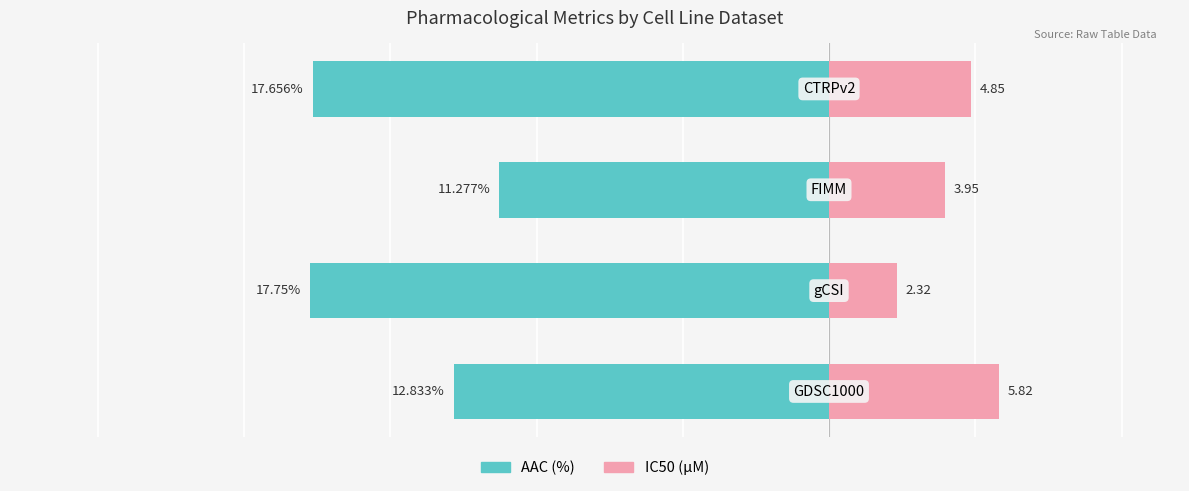

Between 0 and 2, which series saw the biggest shift?

IC50 (µM)